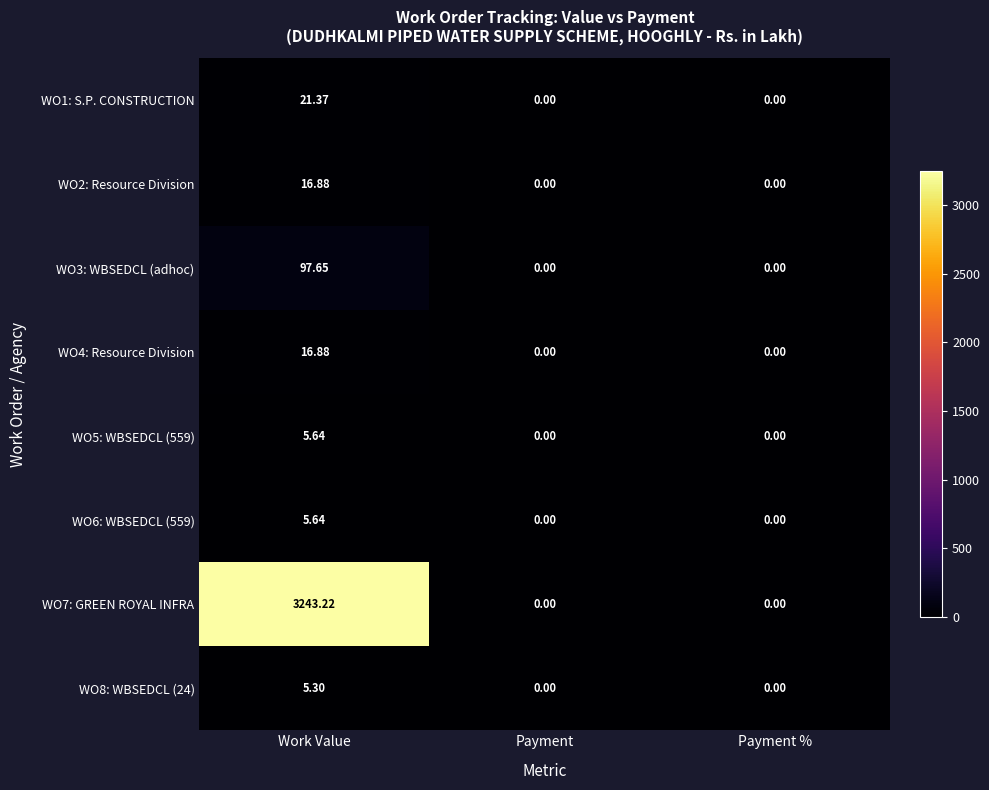

Is the value of WO5: WBSEDCL (559) at Work Value greater than the value of WO1: S.P. CONSTRUCTION at Payment?

Yes